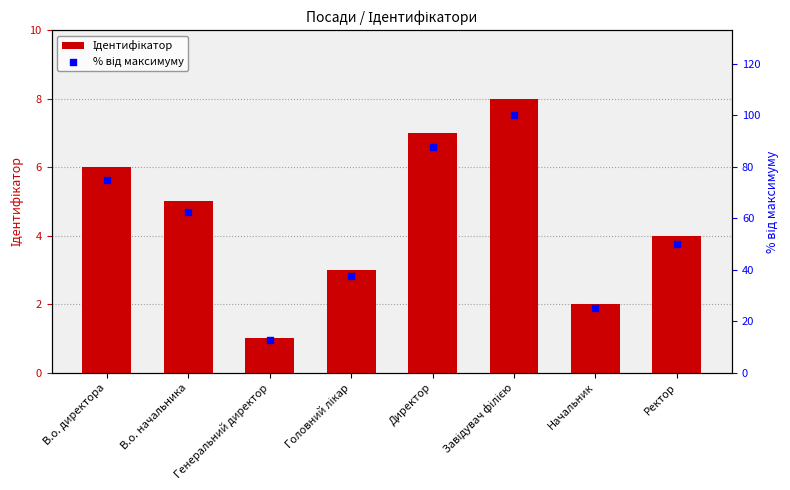

What is the total value across all series at Ректор?

54.0